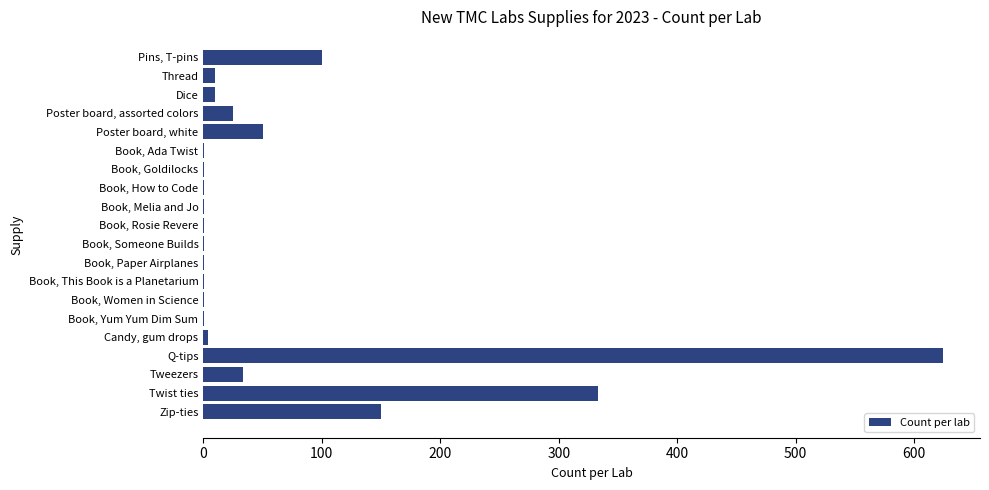

Where is the data nearest to the value 312?

Twist ties